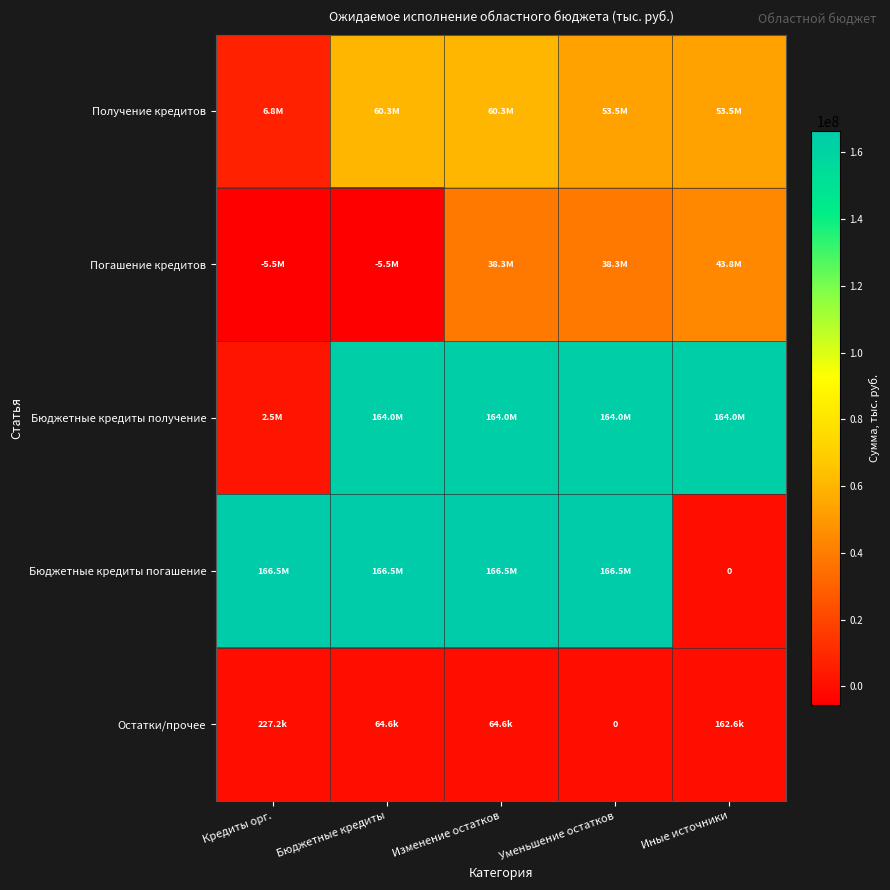

True or false: Погашение кредитов has a value of 43790178.1 at Иные источники.

True